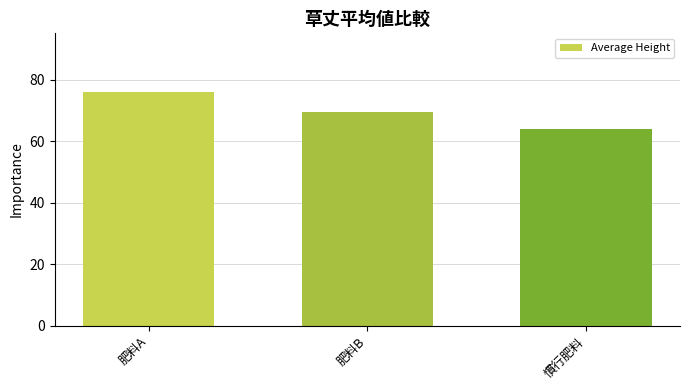

Which label corresponds to the largest value in the chart?

肥料A